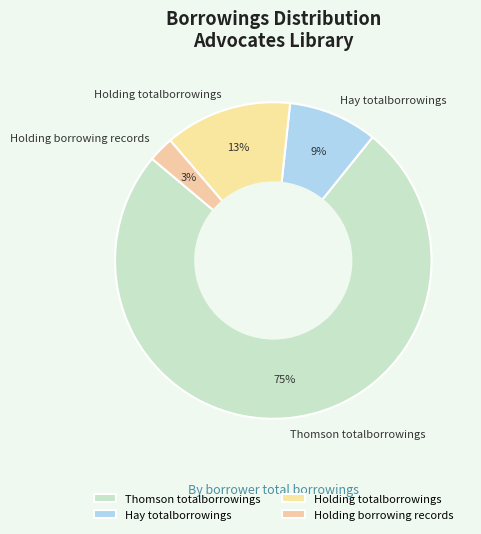

How many segments does this pie chart have?

4